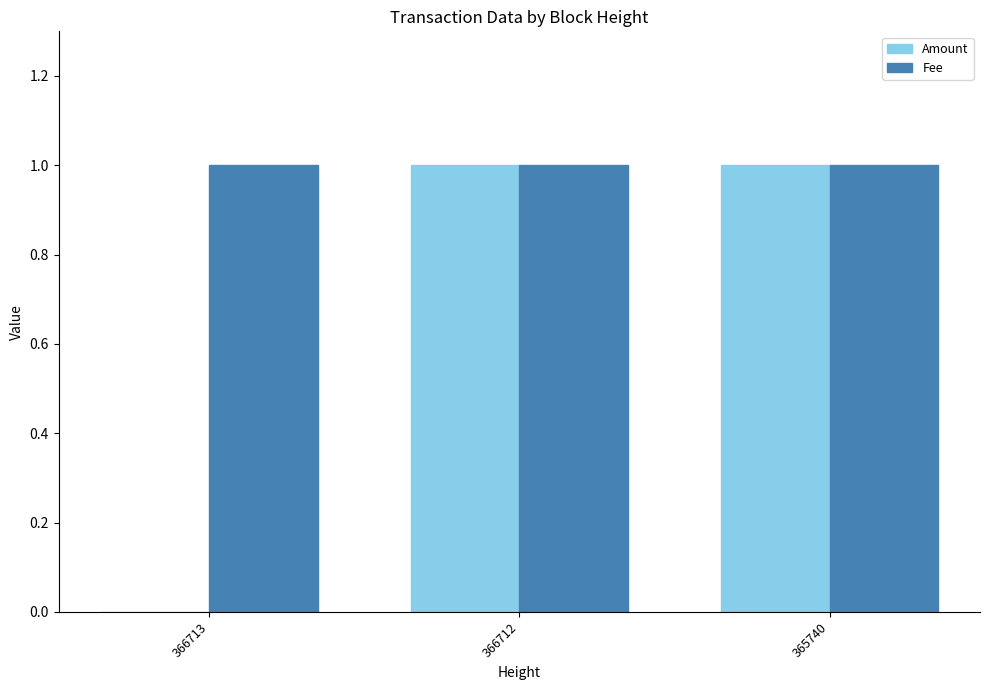

Reading left to right, what are all the values shown in this chart?

Amount: 366713=0	366712=1	365740=1
Fee: 366713=1	366712=1	365740=1